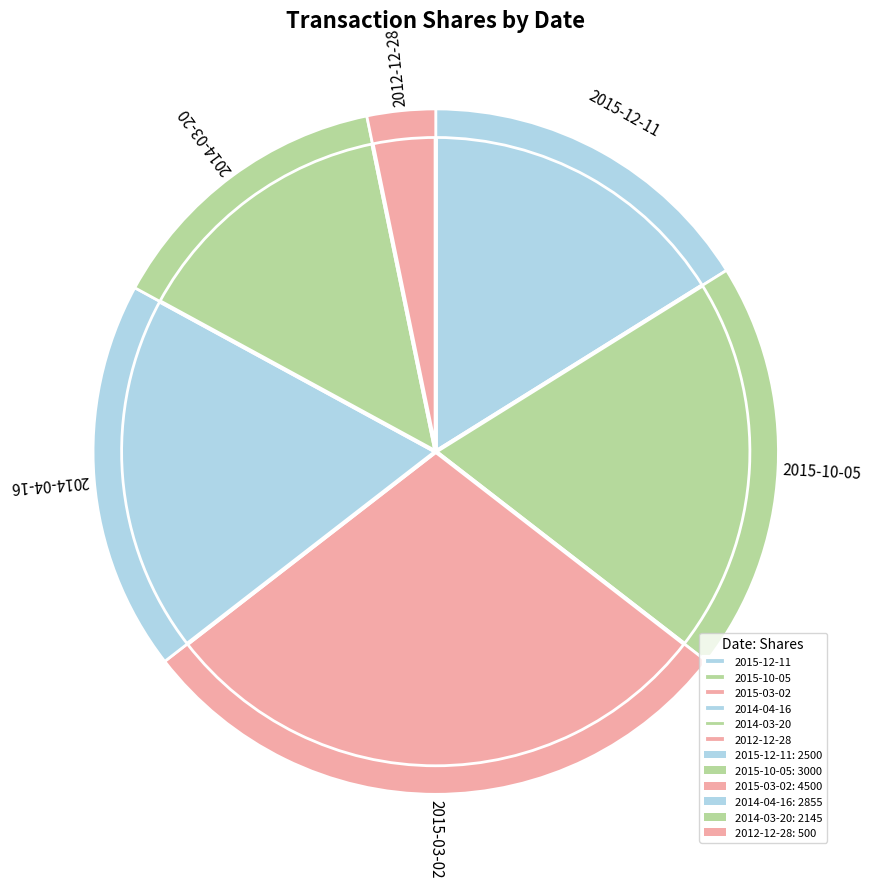

Is there any slice that represents more than half of the pie?

No